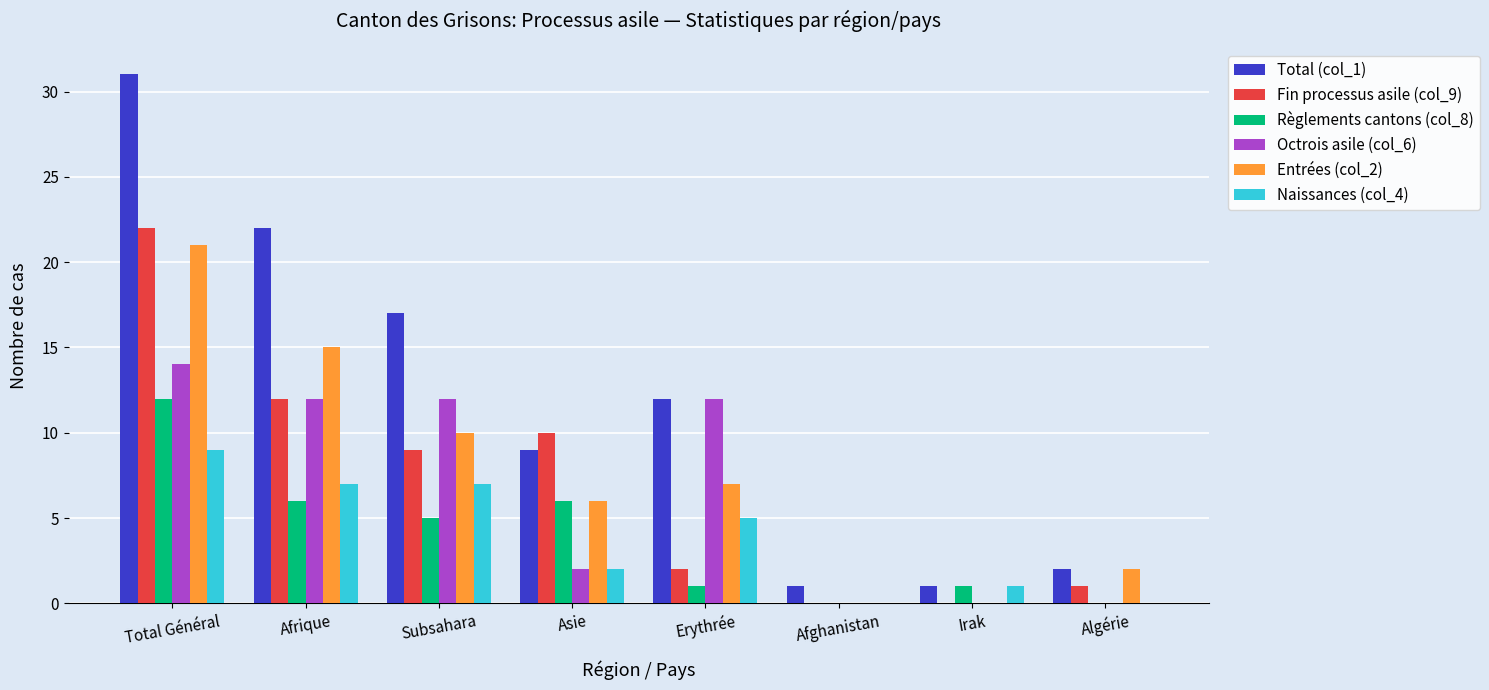

What is the maximum value for Naissances (col_4)?

9